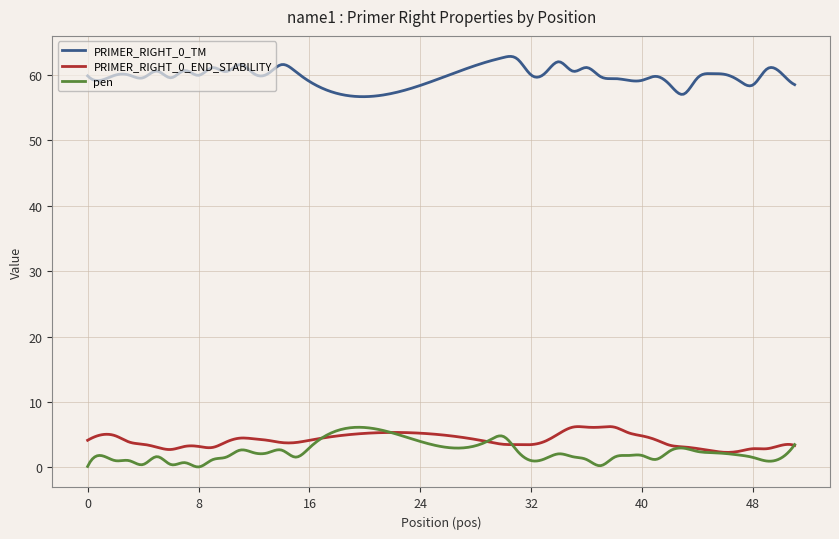

What is the average value of the PRIMER_RIGHT_0_END_STABILITY series?

4.1